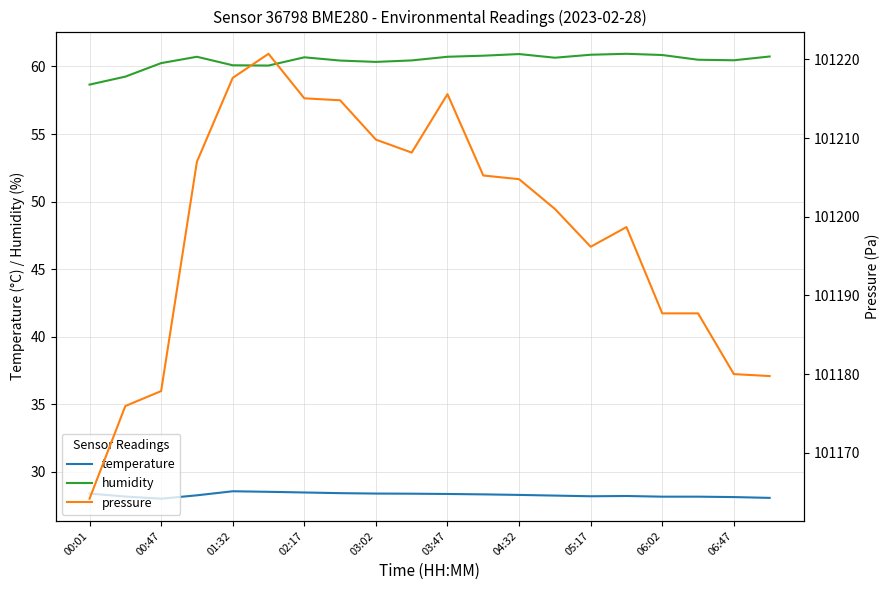

In pressure, how many points are higher than both neighbors (excluding endpoints)?

3